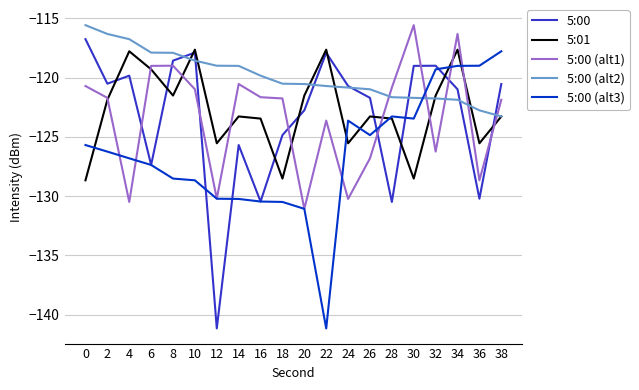

What is the difference between the highest and lowest values at 4?

13.7